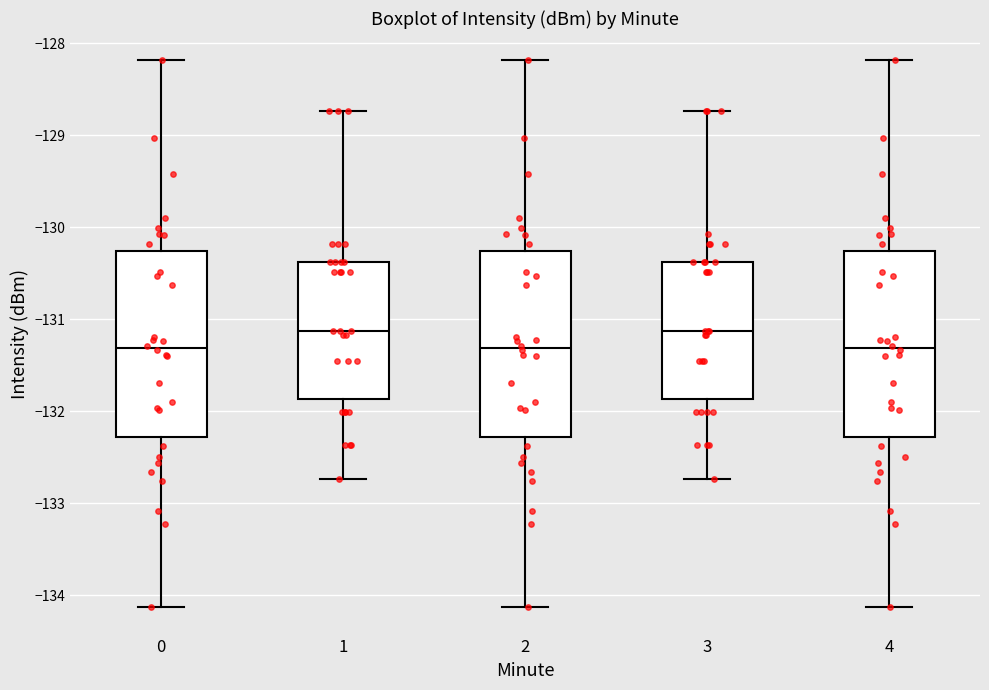

Reading left to right, read every box against the y-axis: the position of its median line, the range the box covers, and the ends of its whiskers. The values are not printed on the chart, so give them approximately, as read against the axis.

0: median -131.3, box -132.3 to -130.3, whiskers -134.1 to -128.2
1: median -131.1, box -131.9 to -130.4, whiskers -132.7 to -128.7
2: median -131.3, box -132.3 to -130.3, whiskers -134.1 to -128.2
3: median -131.1, box -131.9 to -130.4, whiskers -132.7 to -128.7
4: median -131.3, box -132.3 to -130.3, whiskers -134.1 to -128.2